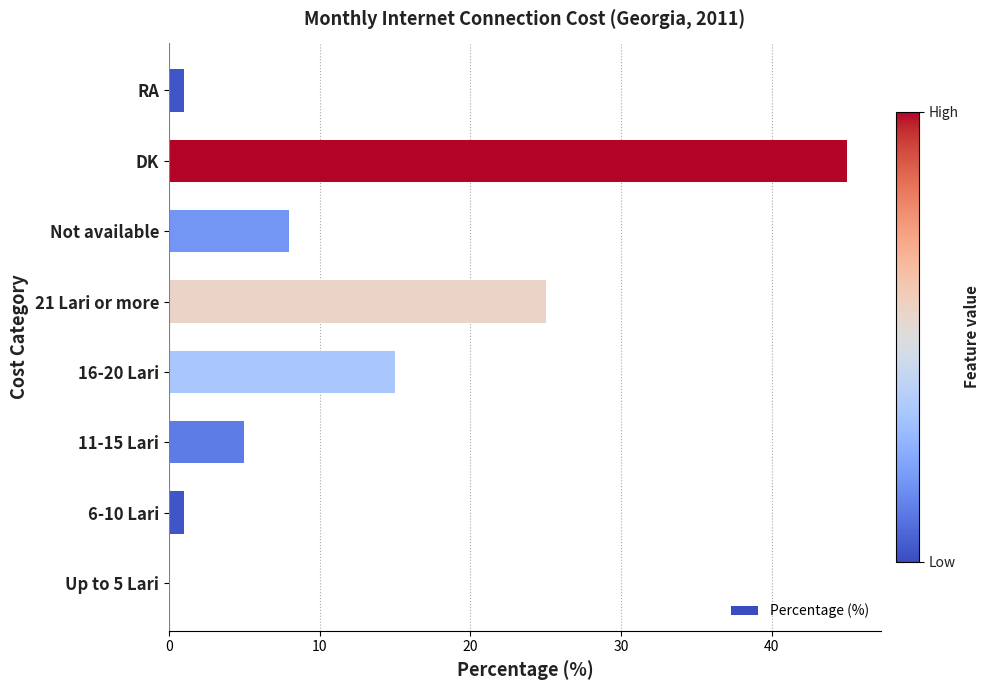

Reading top to bottom, extract all data points from this chart.

RA=1	DK=45	Not available=8	21 Lari or more=25	16-20 Lari=15	11-15 Lari=5	6-10 Lari=1	Up to 5 Lari=0